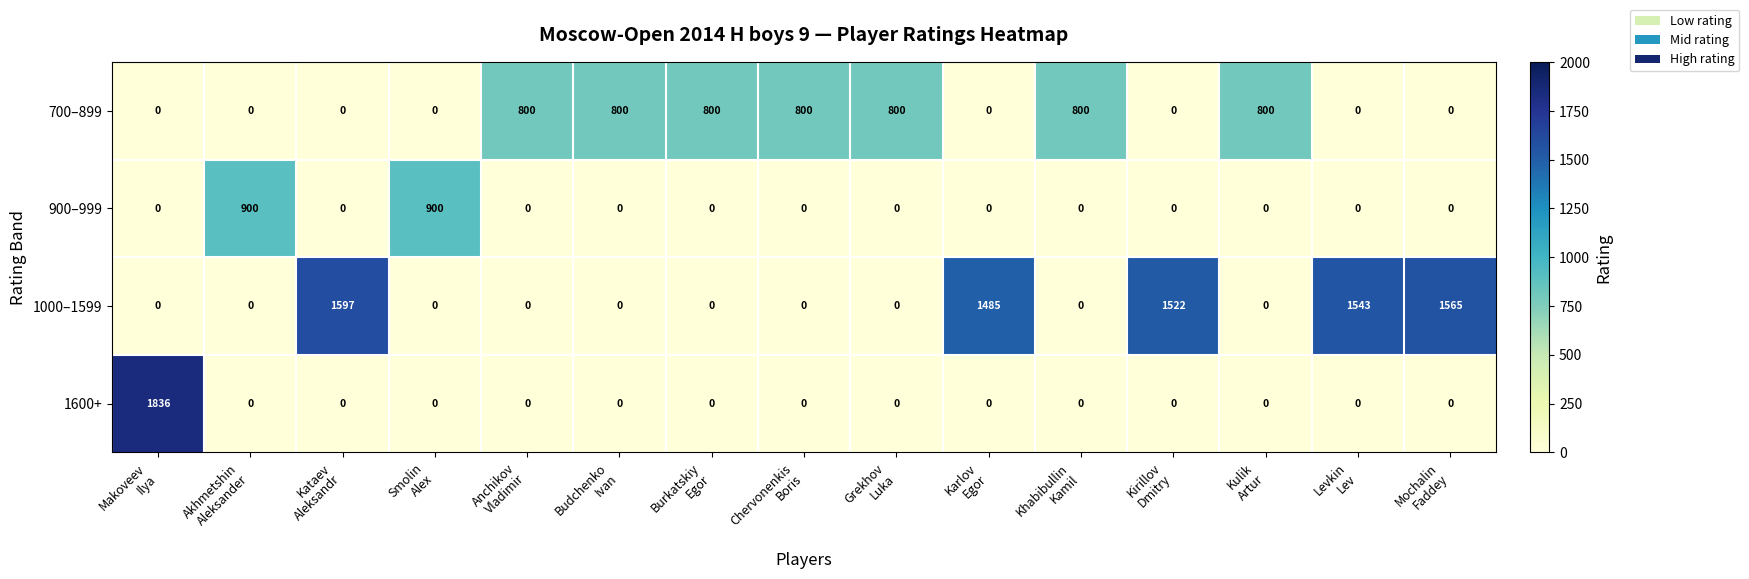

What is the difference between the maximum and minimum values in the 900–999 series?

900